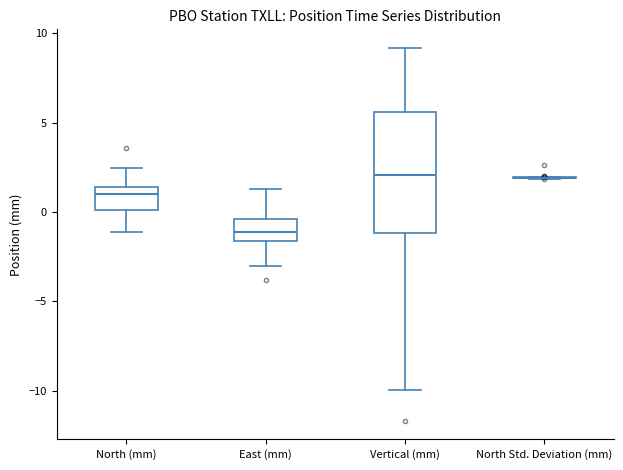

Where is the upper edge of the box for North (mm) on the y-axis? The values are not printed on the chart, so give them approximately, as read against the axis.

1.5